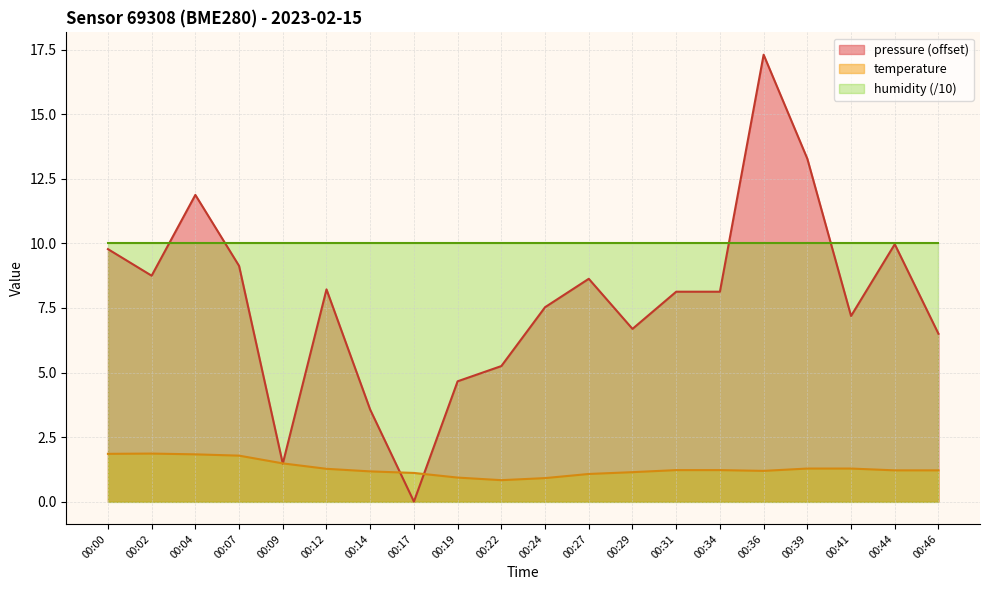

Does the chart display data point markers on the line(s)?

No